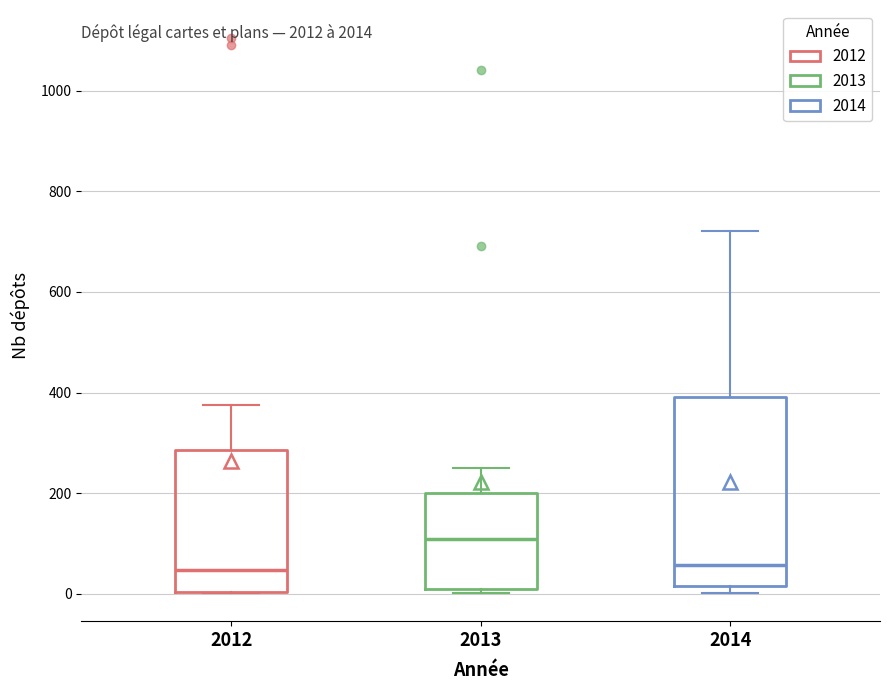

Which box is the tallest, from its lower edge to its upper edge?

2014